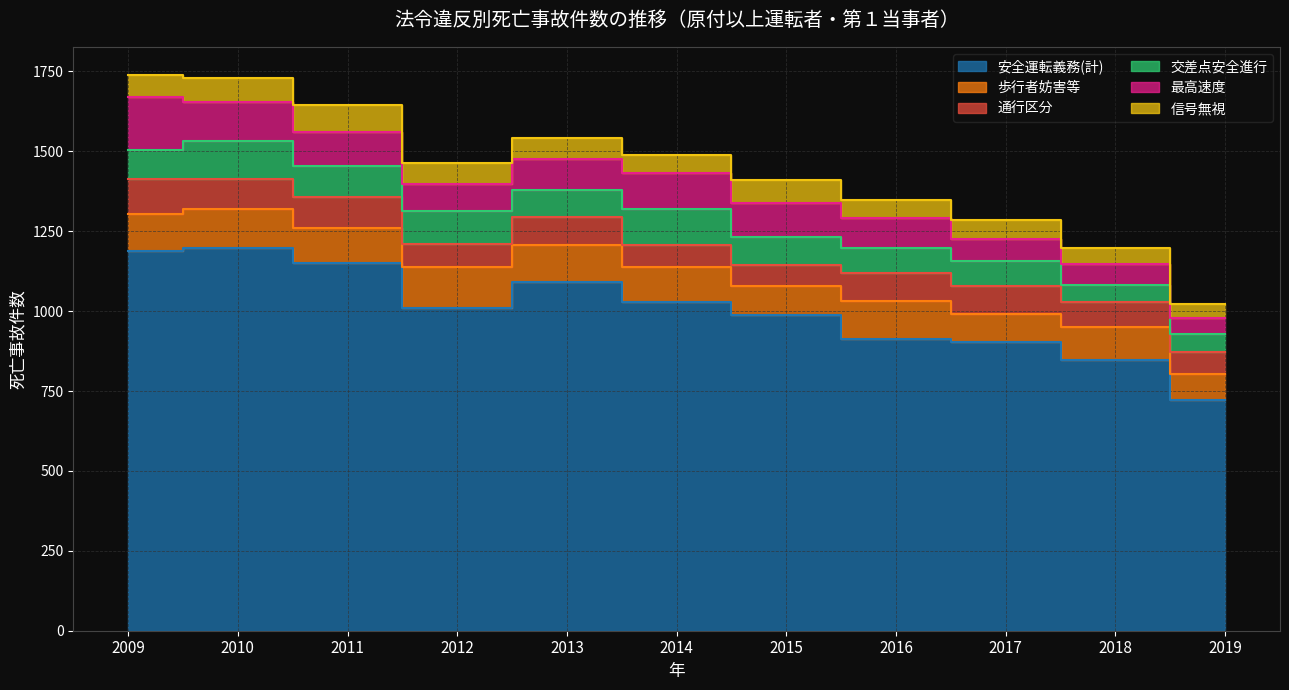

What is the value of the 信号無視 point at the 6th from the left?

56